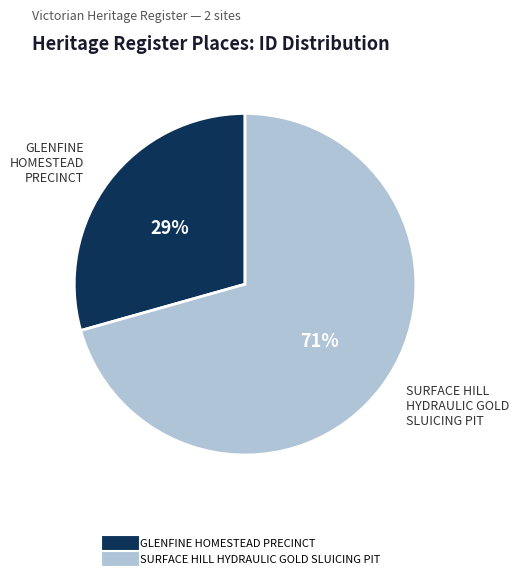

What percentage is the GLENFINE HOMESTEAD PRECINCT slice, to the nearest percent?

29%